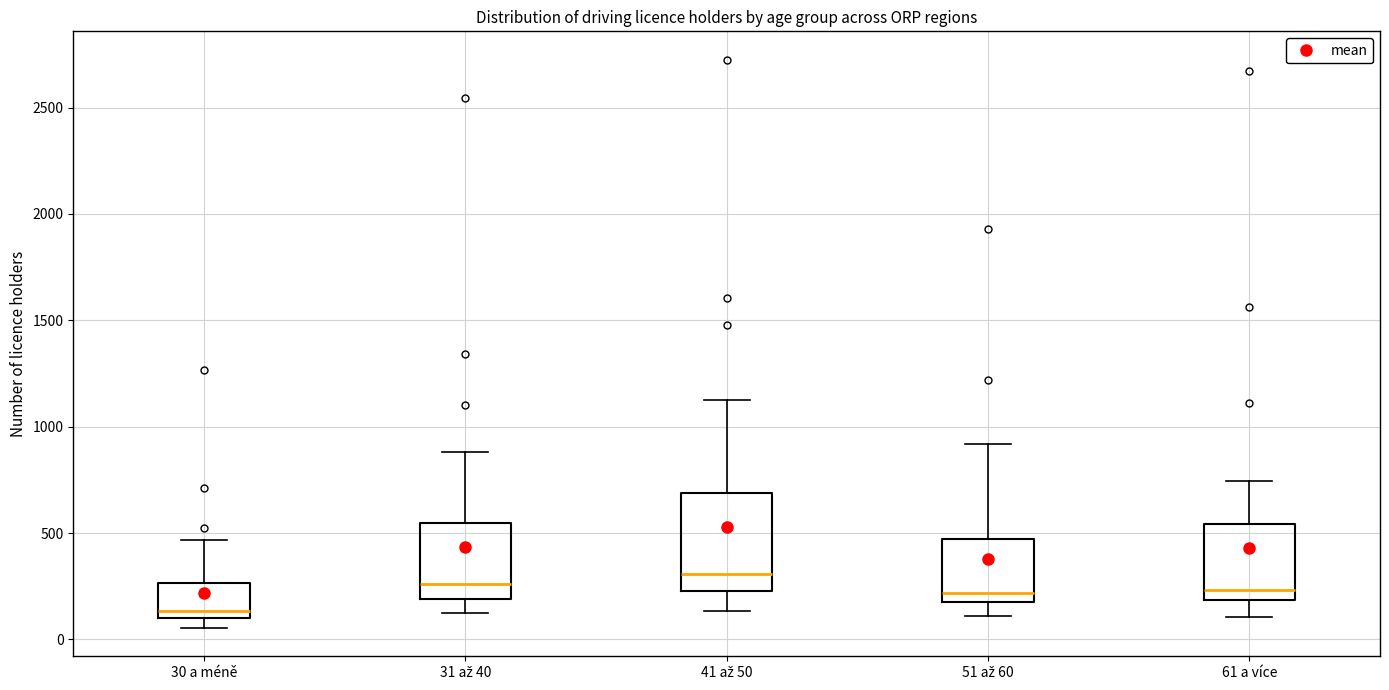

Where does the upper whisker of the box for 51 až 60 end on the y-axis? The values are not printed on the chart, so give them approximately, as read against the axis.

900